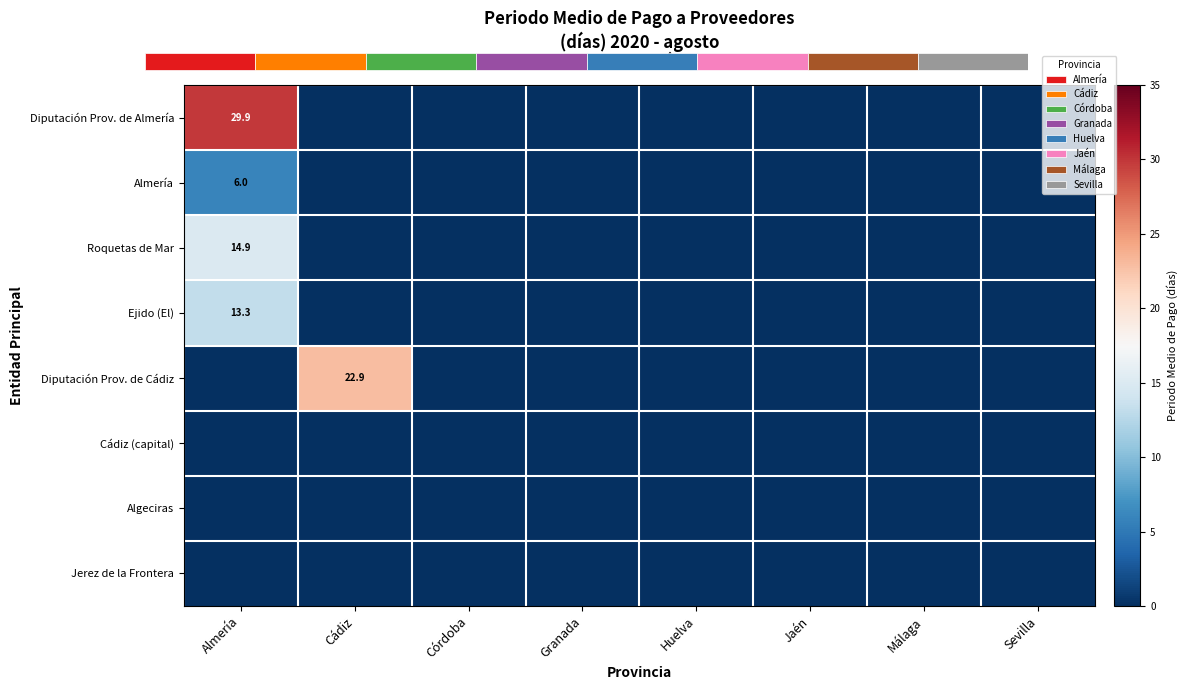

List the series in order of their peak value, lowest first.

Cádiz (capital), Algeciras, Jerez de la Frontera, Almería, Ejido (El), Roquetas de Mar, Diputación Prov. de Cádiz, Diputación Prov. de Almería